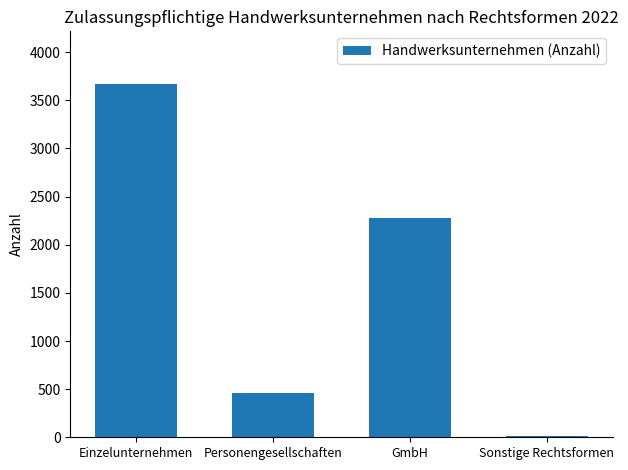

Reading right to left, list all the values displayed in this chart.

Sonstige Rechtsformen=9	GmbH=2276	Personengesellschaften=460	Einzelunternehmen=3667